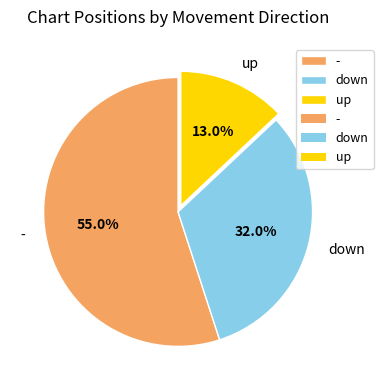

Which has a higher value, - or down?

-